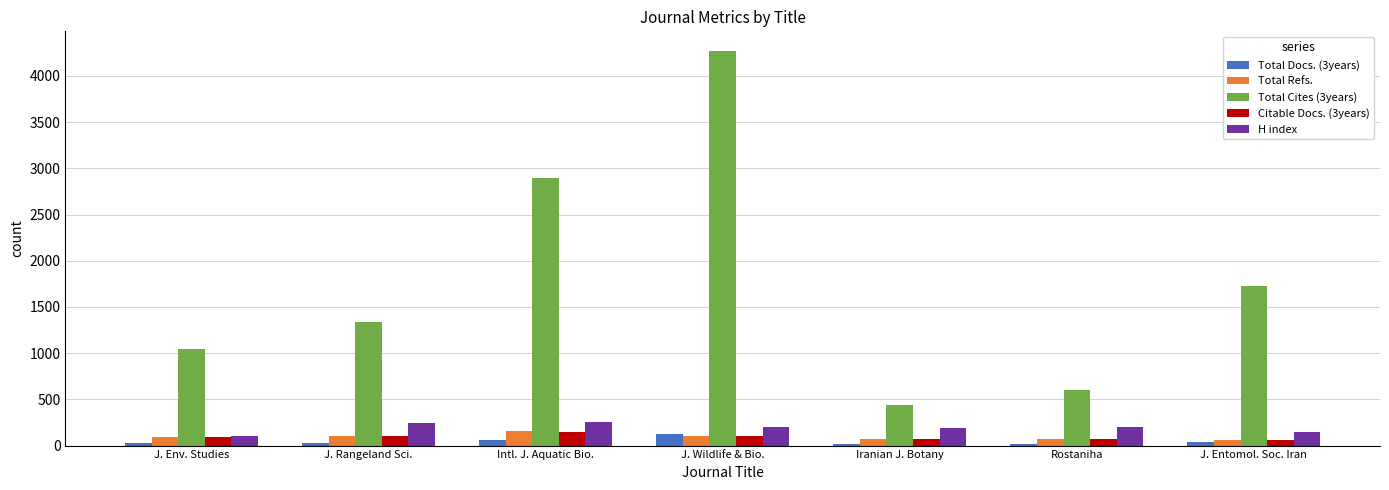

What is the value of the Total Refs. bar at the 6th from the left?

74